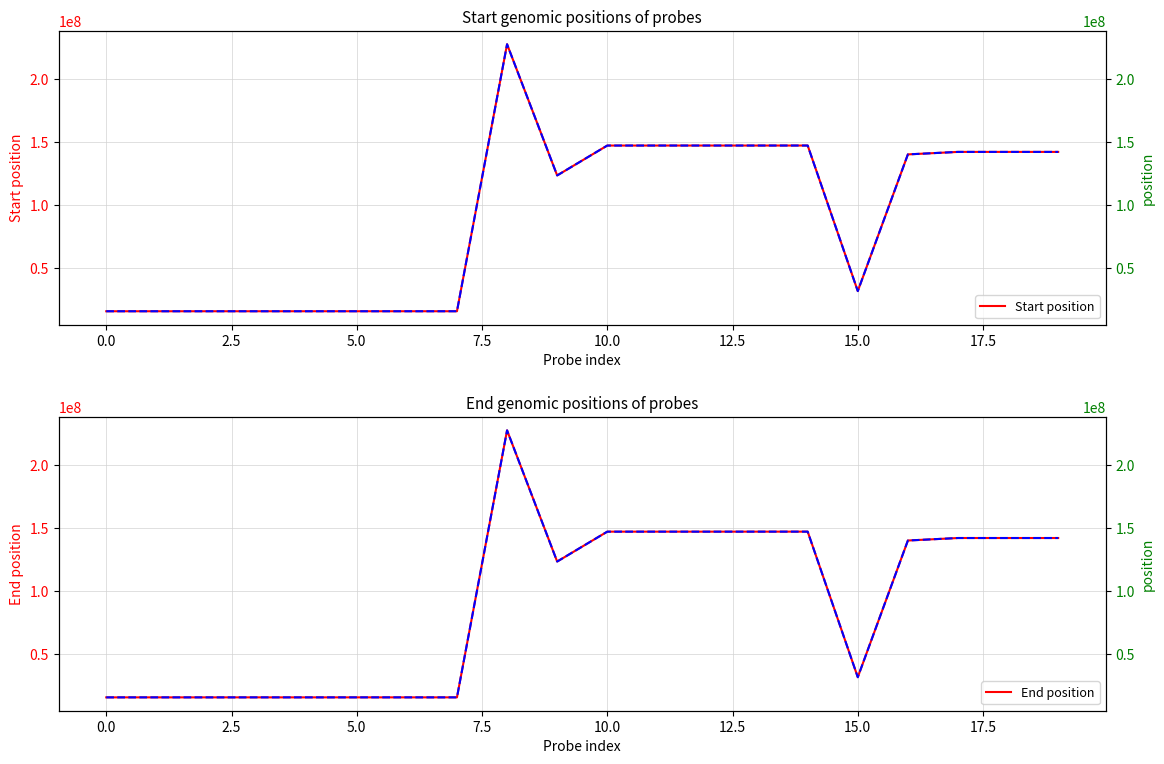

How many interior local valleys does the Start (right axis) series have?

2